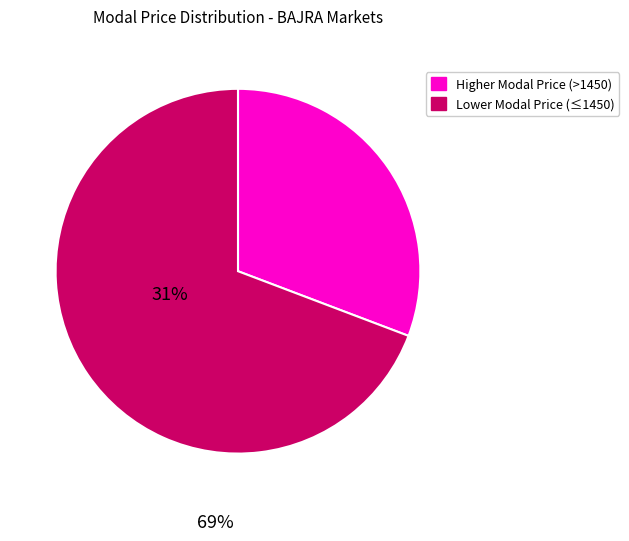

Count the number of slices in the pie.

2